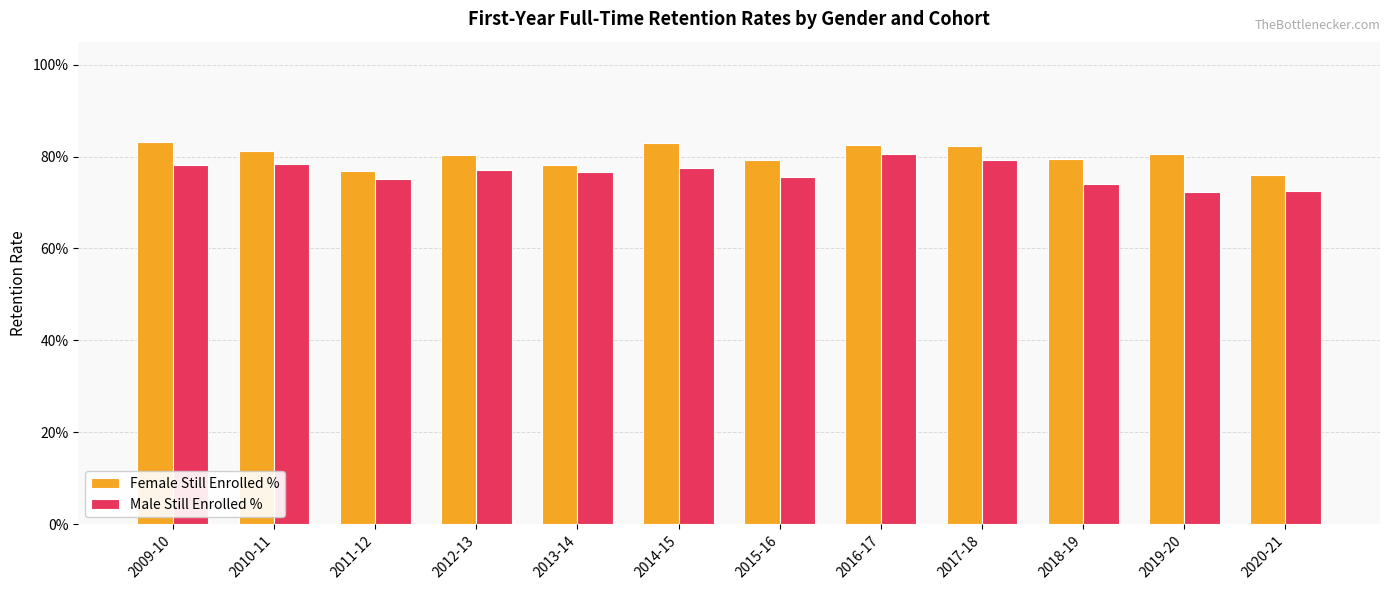

How many data points does each series have?

12